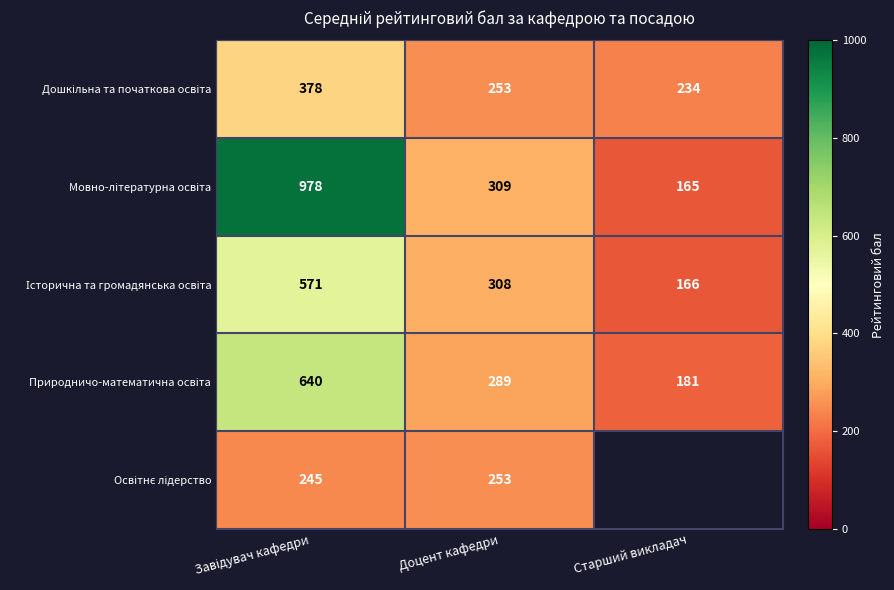

Is it true that Дошкільна та початкова освіта equals 378.0 at Завідувач кафедри?

True